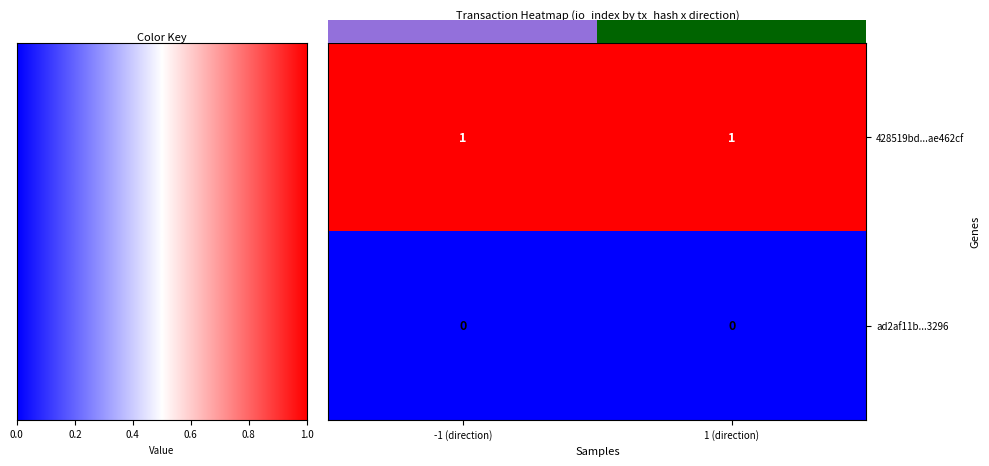

List the series in order of their overall mean, highest first.

428519bd...ae462cf, ad2af11b...3296